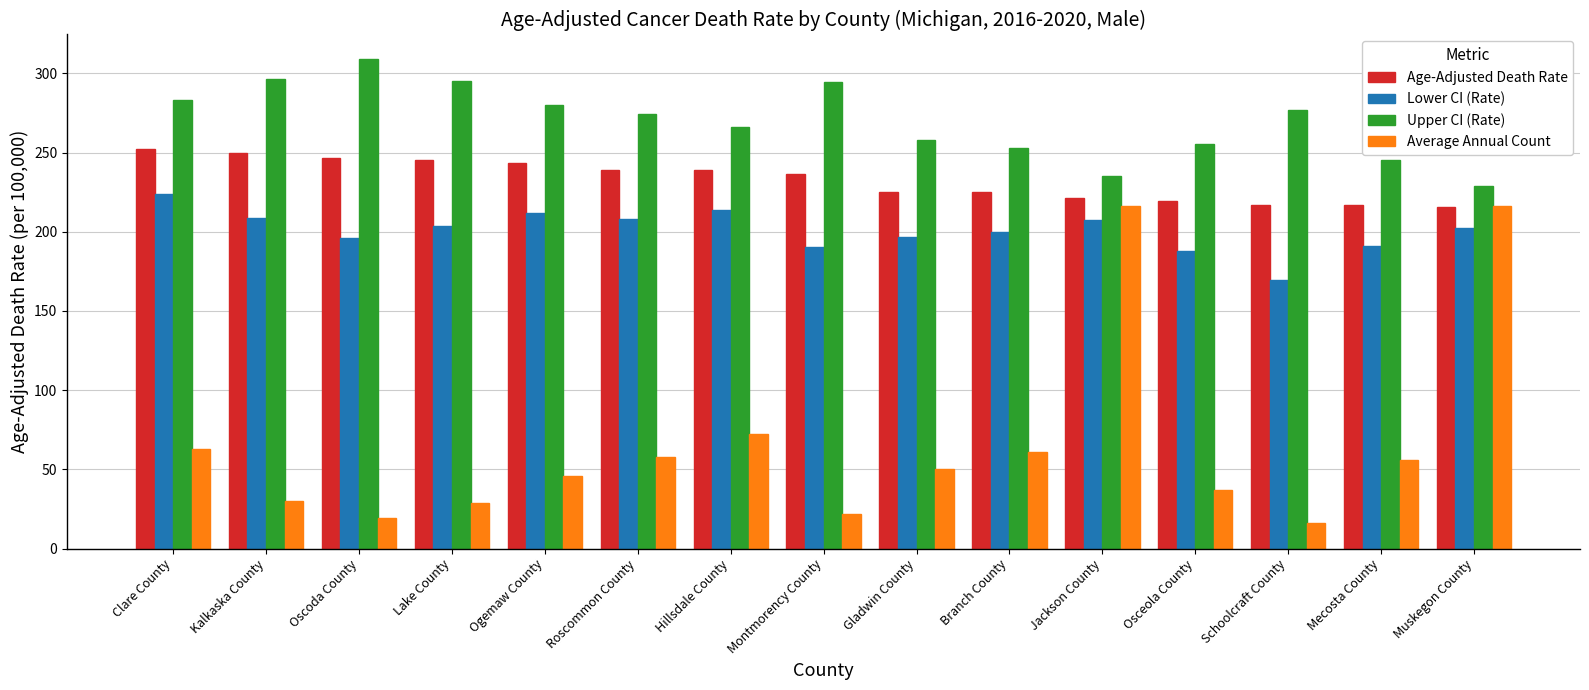

The Upper CI (Rate) series shows 477.6 at Ogemaw County. True or false?

False